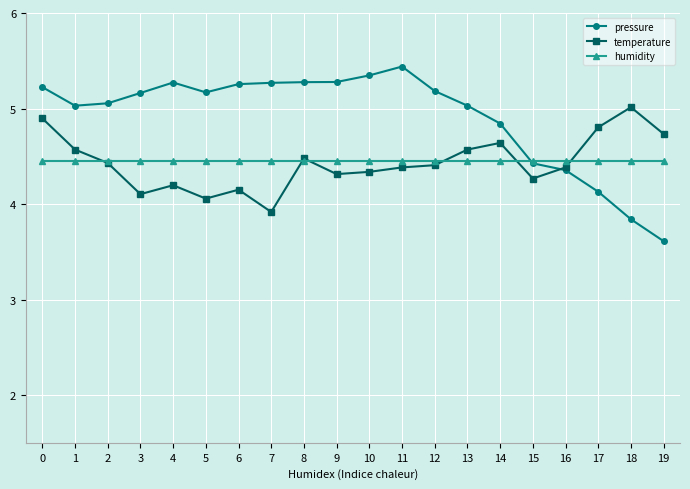

The humidity series shows 7.7 at 18. True or false?

False